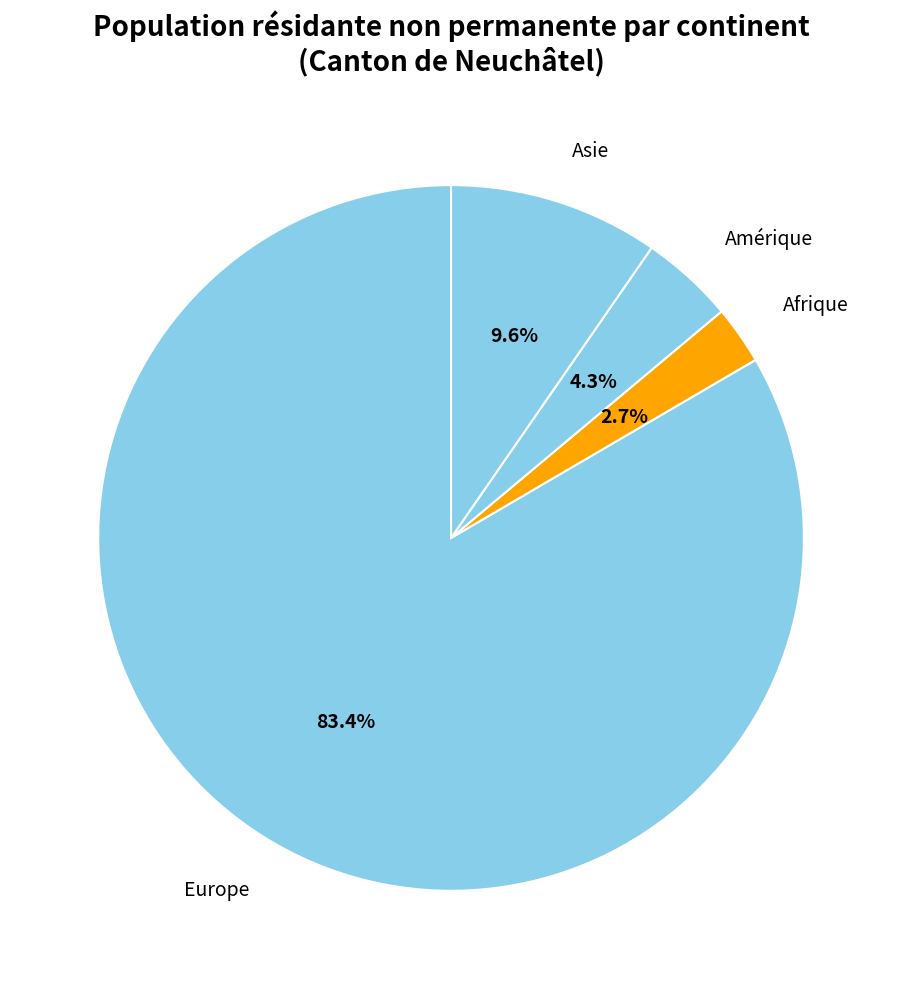

To the nearest percent, what is the difference between the largest and smallest slice percentages?

81%